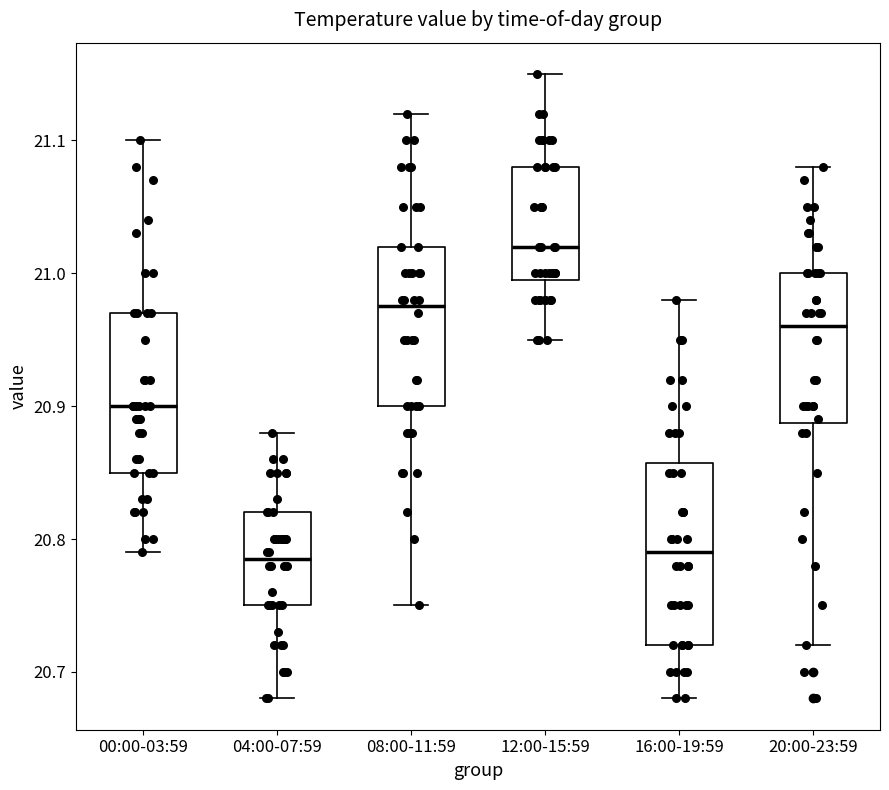

Reading left to right, read every box against the y-axis: the position of its median line, the range the box covers, and the ends of its whiskers. The values are not printed on the chart, so give them approximately, as read against the axis.

00:00-03:59: median 20.90, box 20.85 to 20.97, whiskers 20.79 to 21.10
04:00-07:59: median 20.79, box 20.75 to 20.82, whiskers 20.68 to 20.88
08:00-11:59: median 20.98, box 20.90 to 21.02, whiskers 20.75 to 21.12
12:00-15:59: median 21.02, box 21.00 to 21.08, whiskers 20.95 to 21.15
16:00-19:59: median 20.79, box 20.72 to 20.86, whiskers 20.68 to 20.98
20:00-23:59: median 20.96, box 20.89 to 21.00, whiskers 20.72 to 21.08